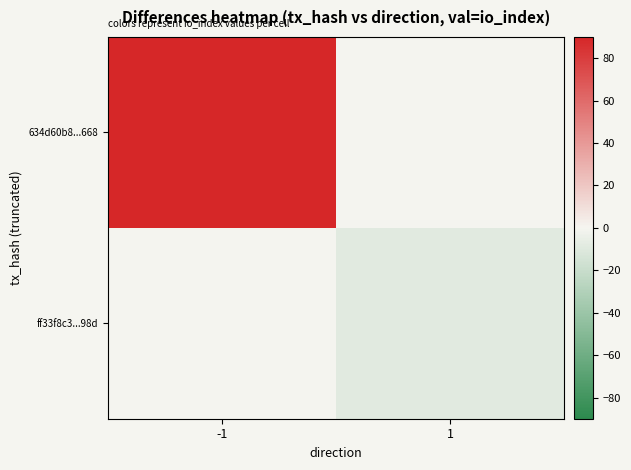

How many series are shown in this chart?

2